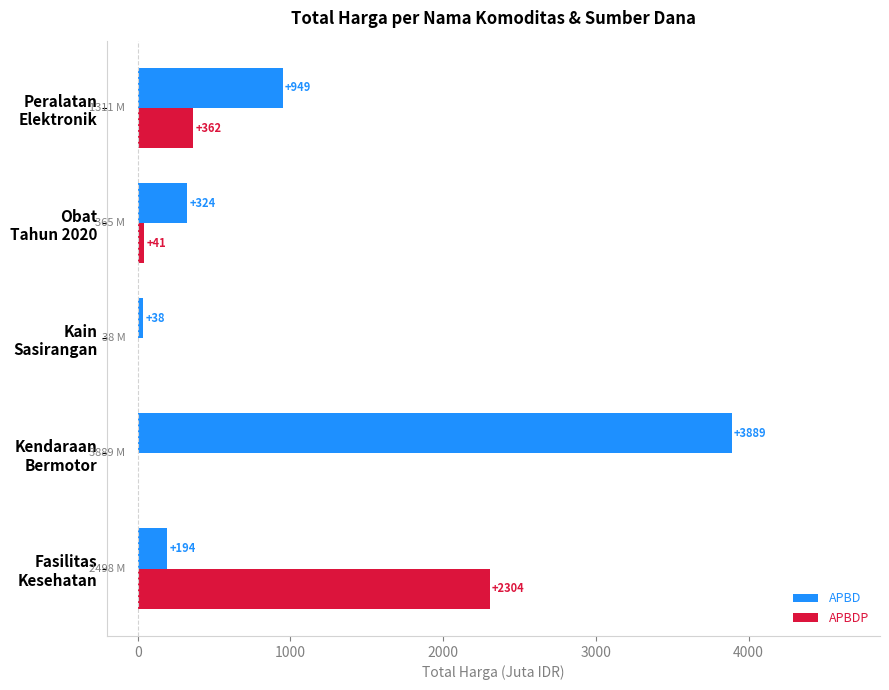

What is the maximum value for APBD?

3888.6